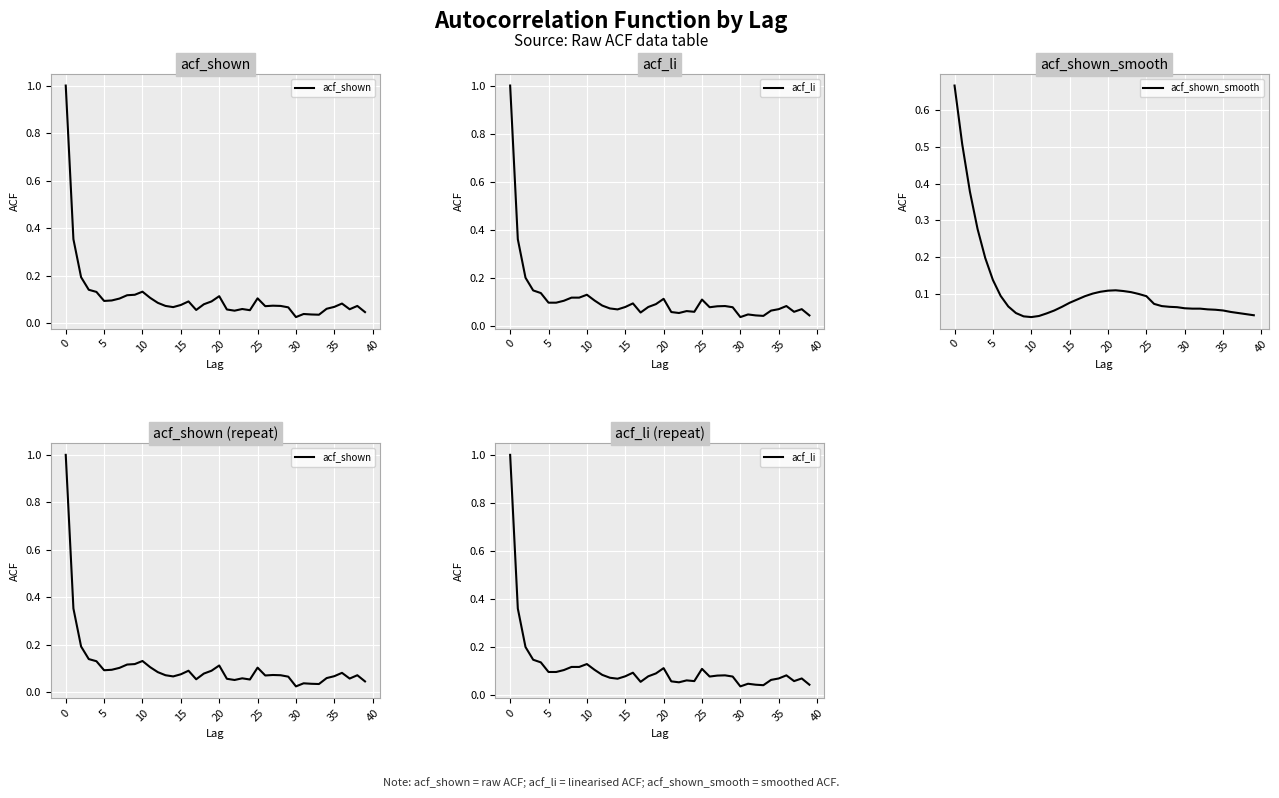

What is the value of the acf_shown_smooth point at the 20th from the left?

0.1